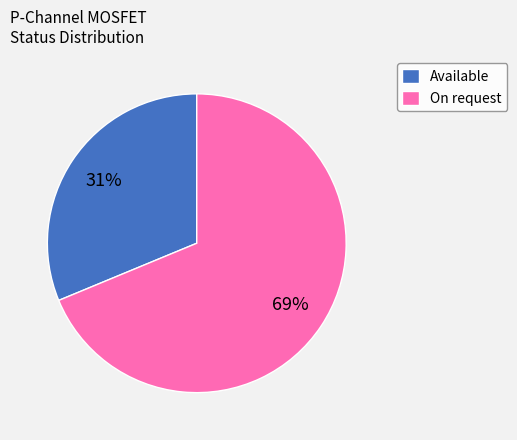

Which category has the smallest portion of the pie?

Available